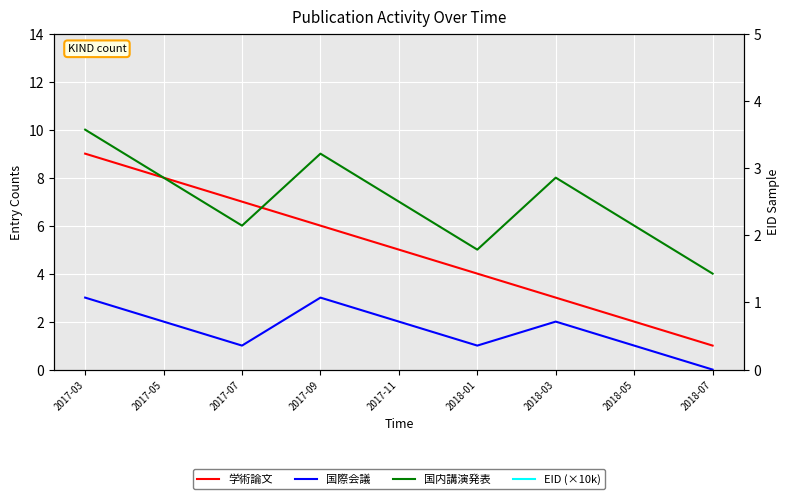

What is the difference between the 学術論文 values at 2017-09 and 2017-07?

1.0